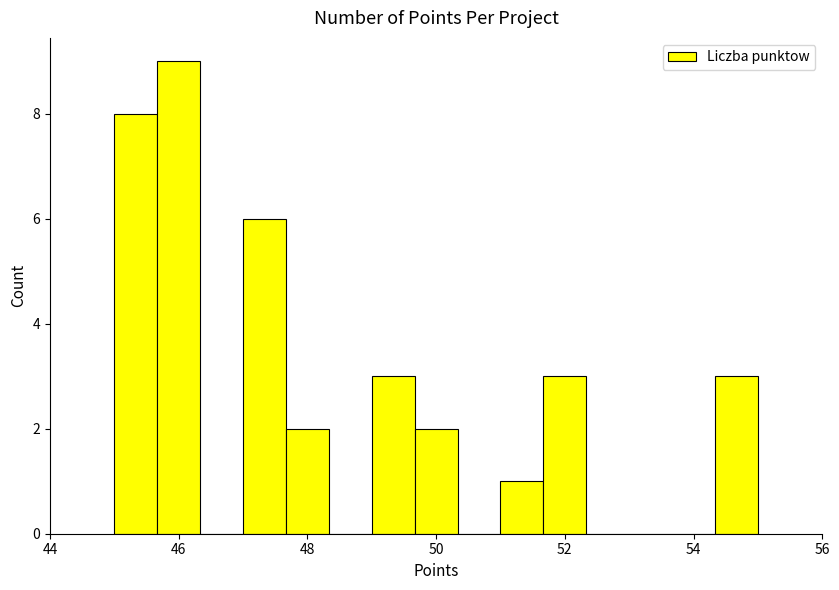

Around what value on the x-axis is the tallest bar? Give the approximate position of its centre, as read against the axis.

46.0